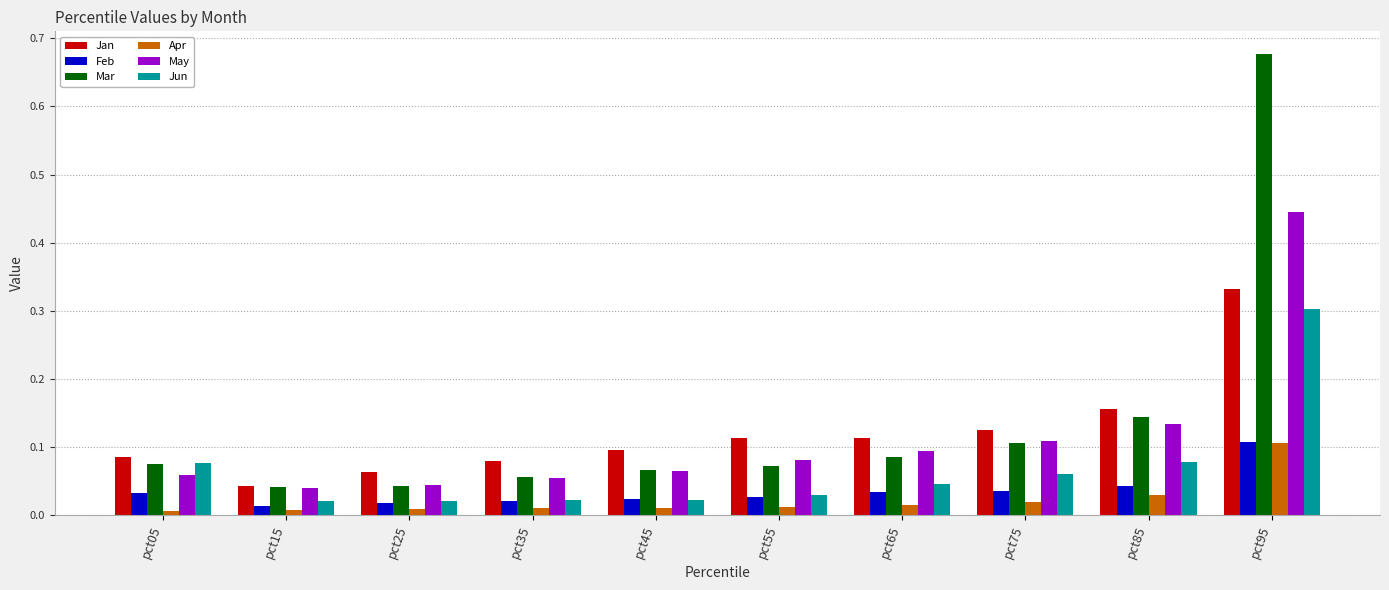

What are all the series names shown in the legend?

Jan, Feb, Mar, Apr, May, Jun